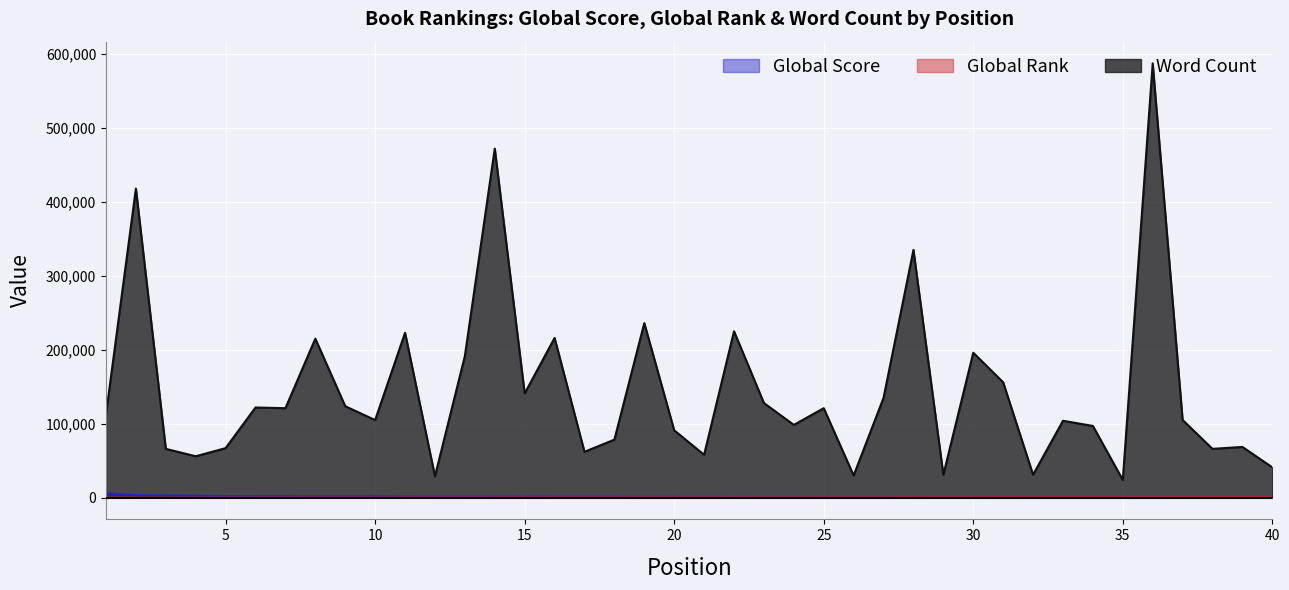

How many values in the Word Count series exceed 112473?

19